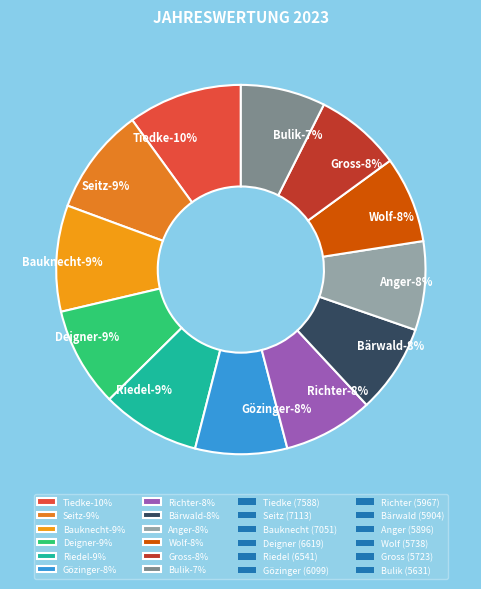

Count the number of slices in the pie.

12